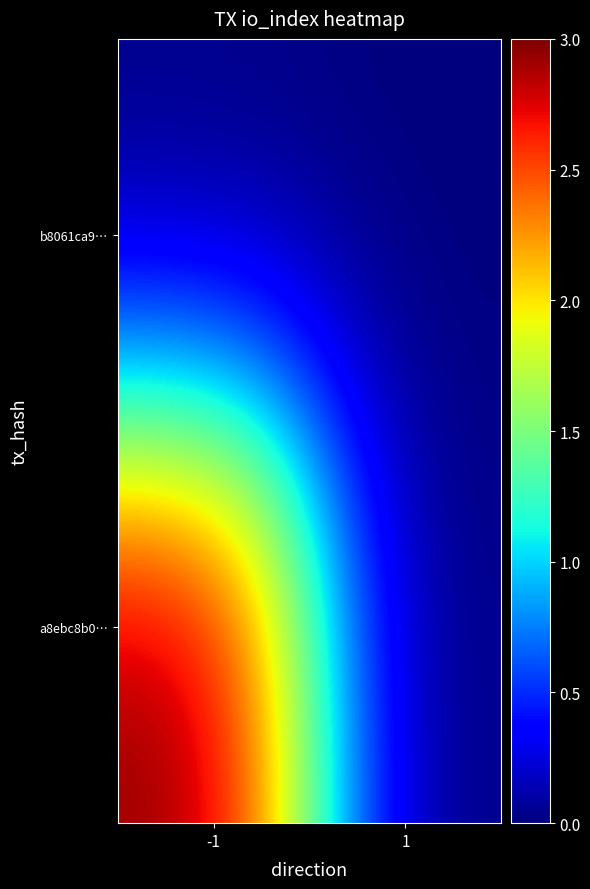

How many series are shown in this chart?

2